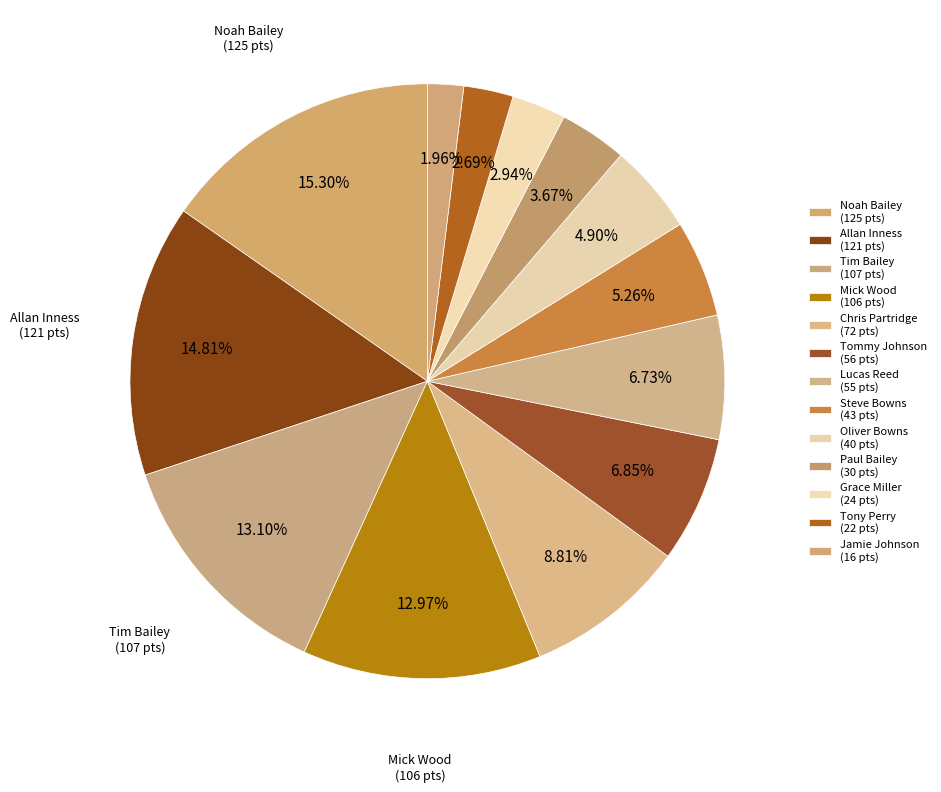

To the nearest percent, what is the combined percentage of Noah Bailey and Tommy Johnson?

22%